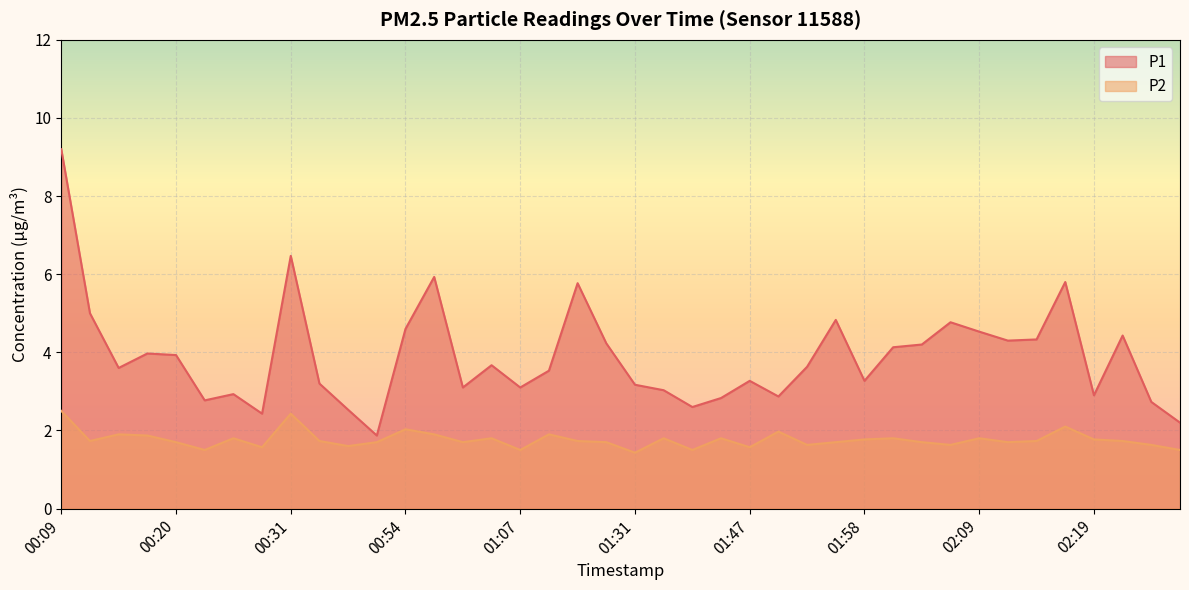

In P1, how many points are higher than both neighbors (excluding endpoints)?

11